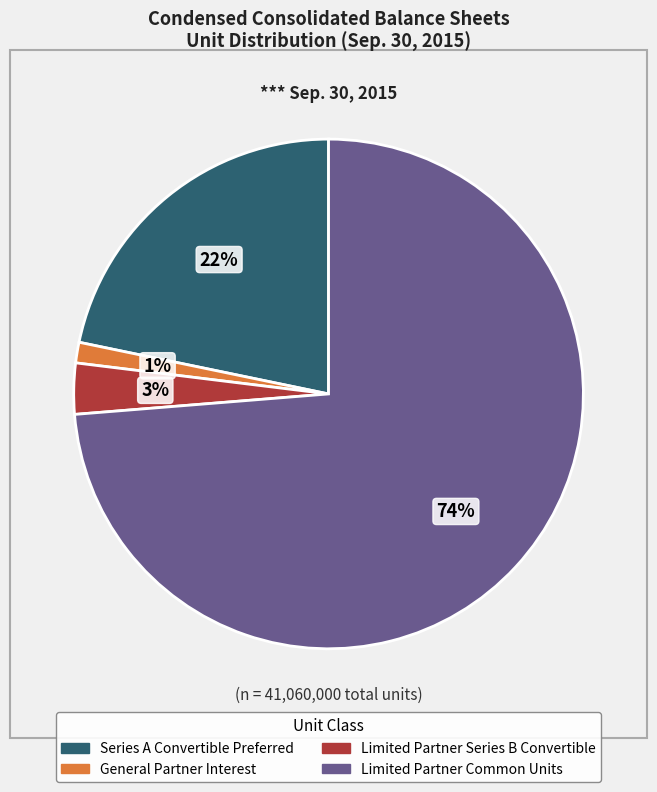

Combined, do Series A Convertible Preferred and Limited Partner Series B Convertible account for over 50%?

No